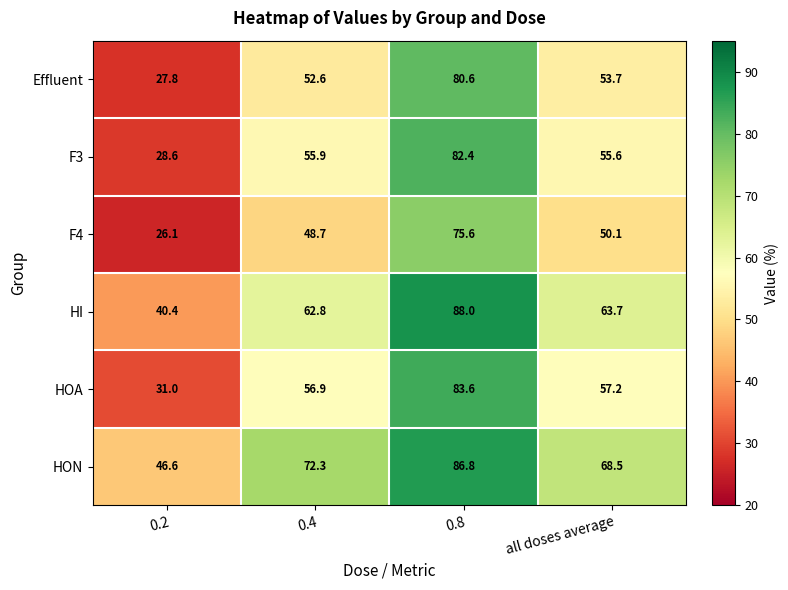

Reading left to right, transcribe all the data shown in this chart.

Effluent: 0.2=27.8	0.4=52.6	0.8=80.6	all doses average=53.7
F3: 0.2=28.6	0.4=55.9	0.8=82.4	all doses average=55.6
F4: 0.2=26.1	0.4=48.7	0.8=75.6	all doses average=50.1
HI: 0.2=40.4	0.4=62.8	0.8=88.0	all doses average=63.7
HOA: 0.2=31.0	0.4=56.9	0.8=83.6	all doses average=57.2
HON: 0.2=46.6	0.4=72.3	0.8=86.8	all doses average=68.5